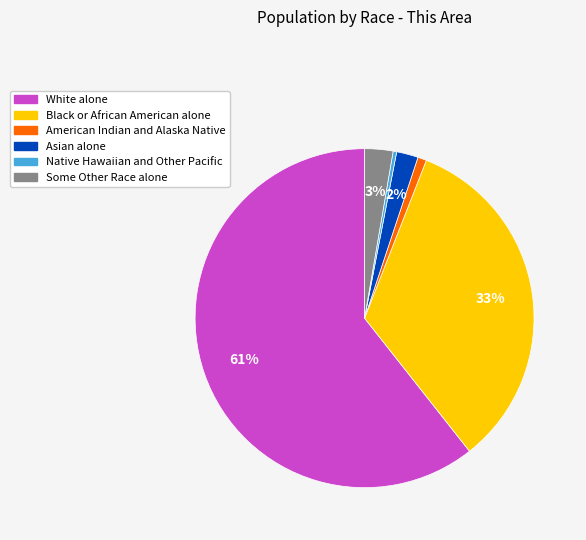

What is the largest slice in the pie chart?

White alone